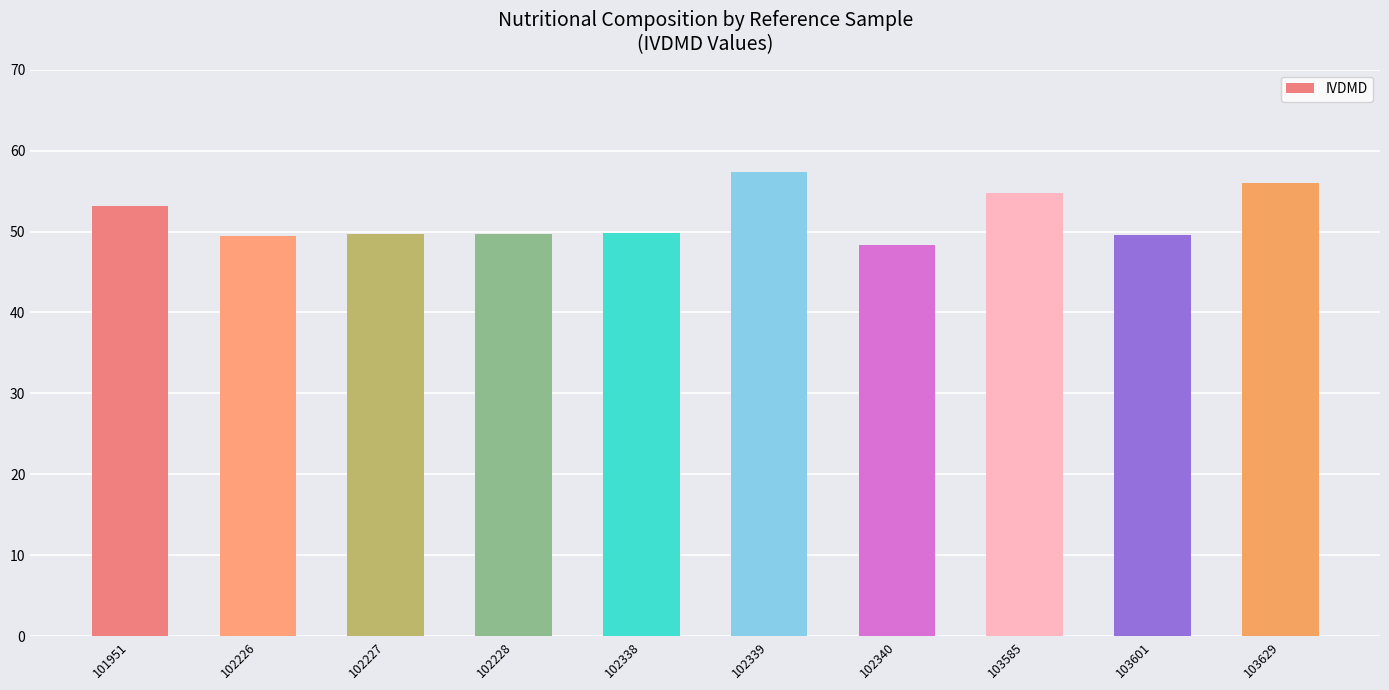

What is the change in value from 102226 to 102338?

+0.4